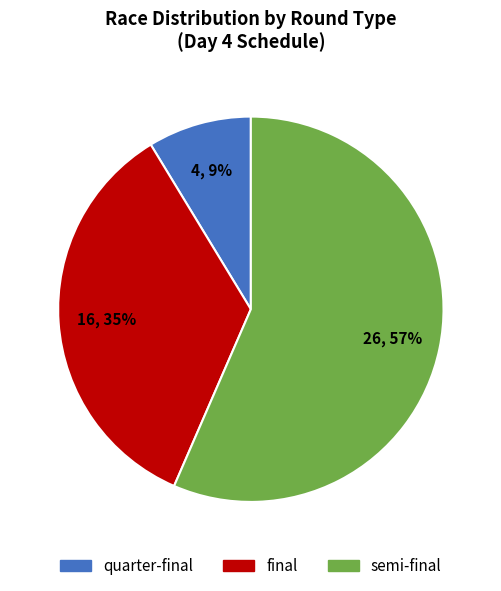

Is there any slice that represents more than half of the pie?

Yes